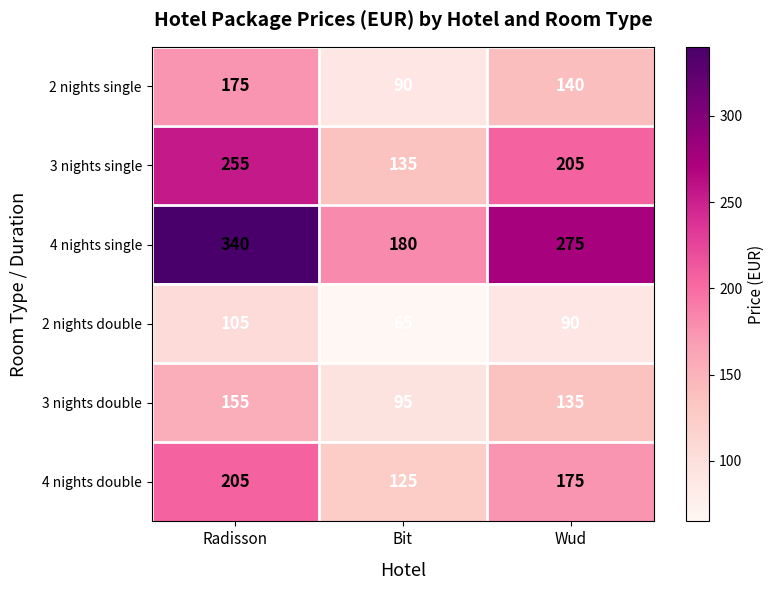

What is the average value of the 2 nights single series?

135